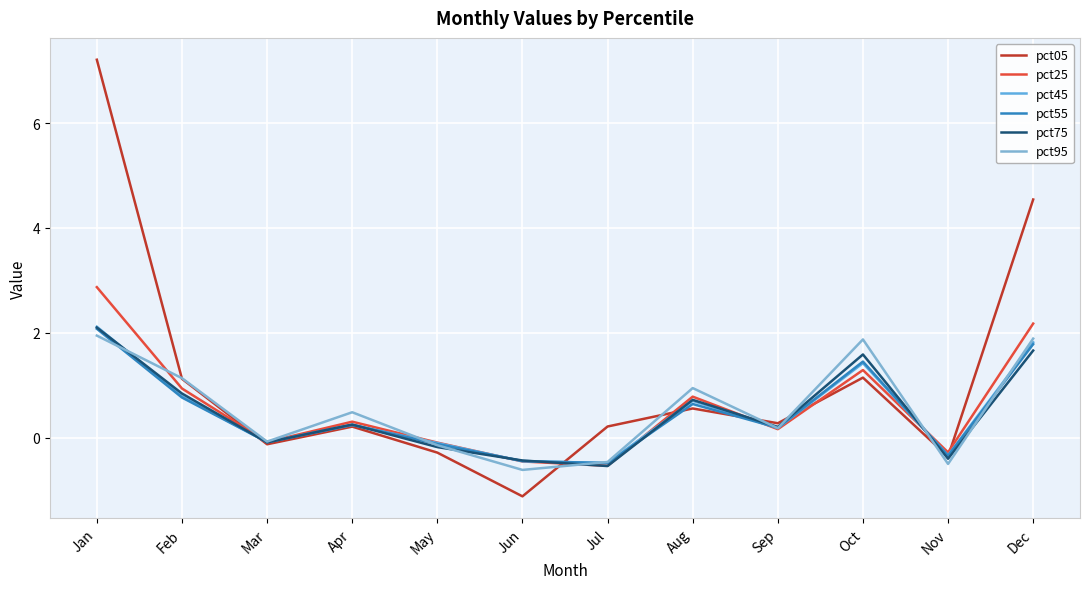

What is the sum of all pct55 values?

5.7